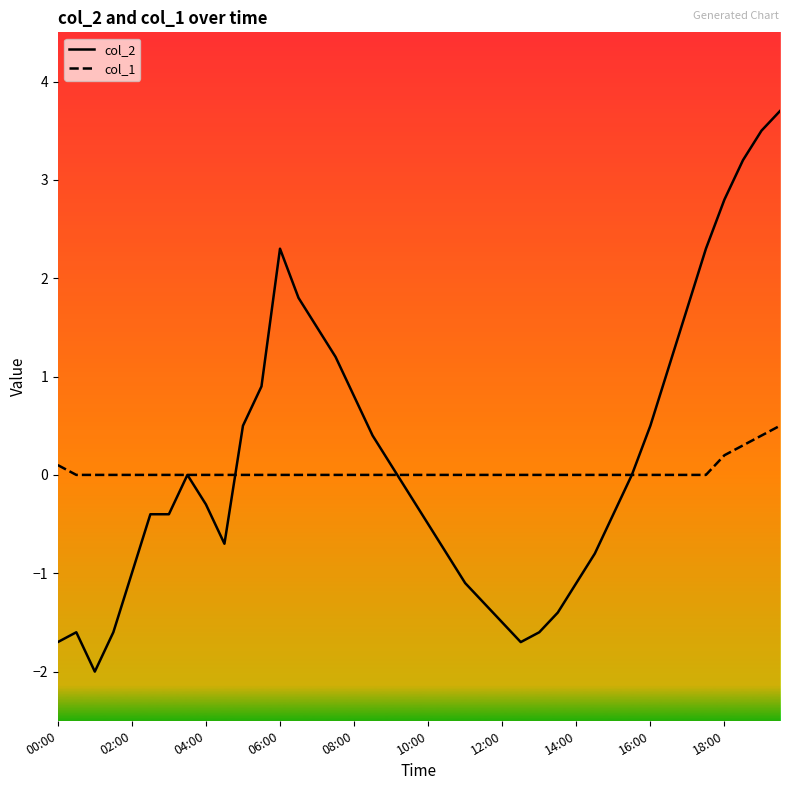

What is the greatest value displayed?

3.7